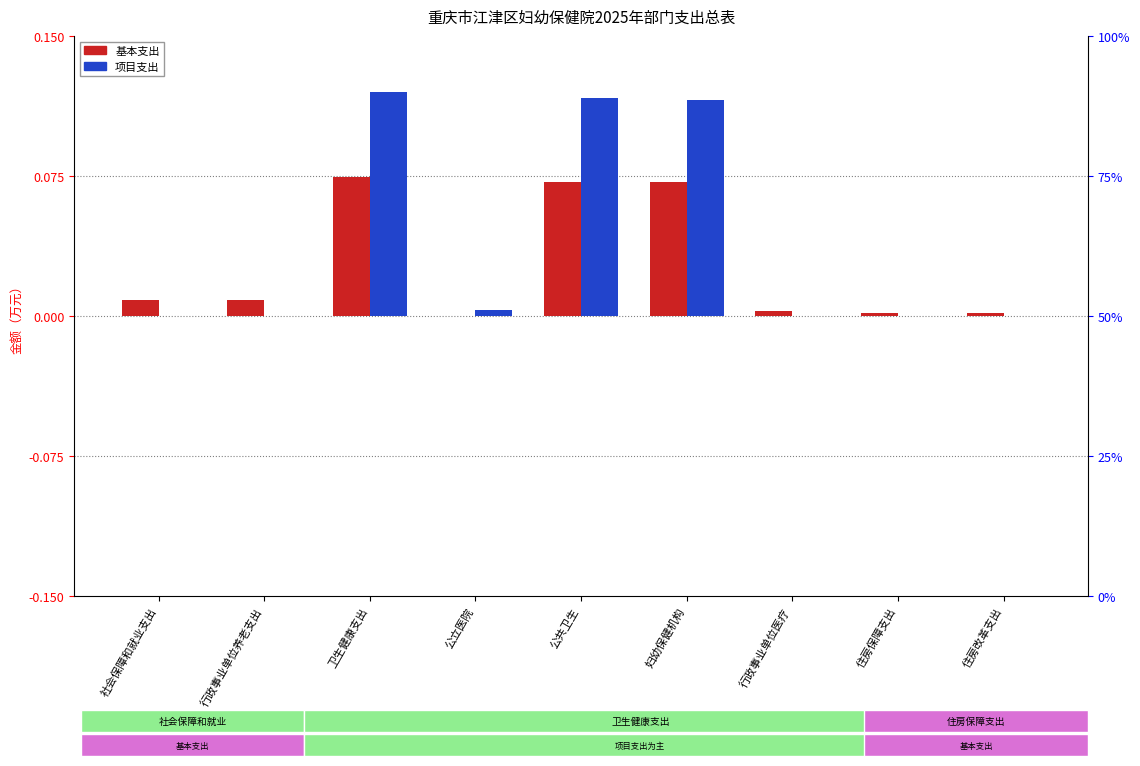

What is the label of the 3rd bar from the left?

卫生健康支出